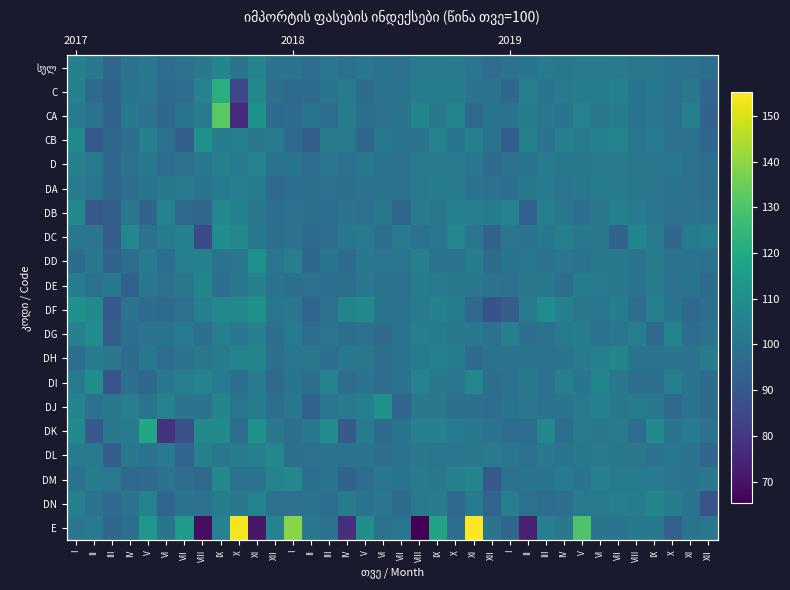

What is the average value of the DL series?

100.4